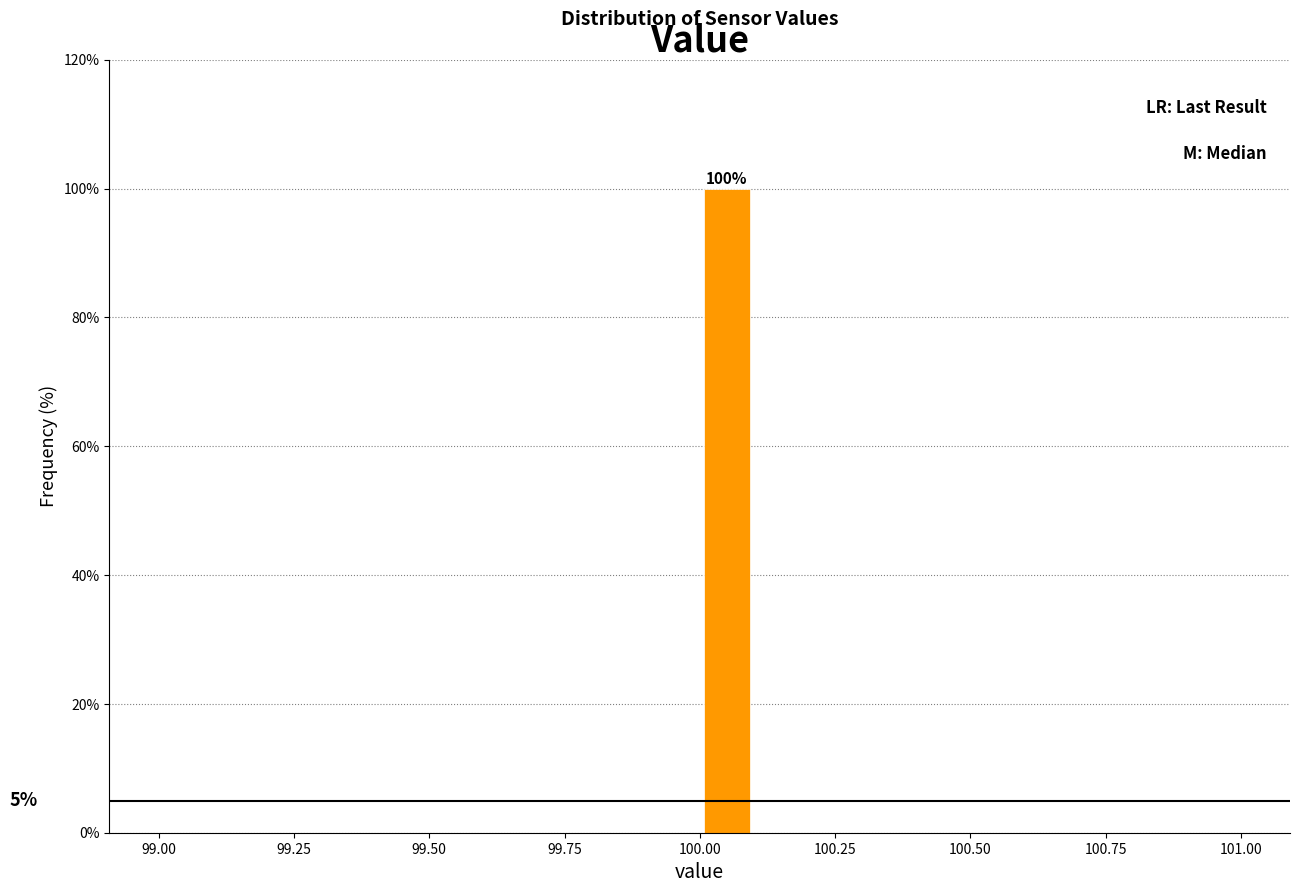

Around what value on the x-axis is the tallest bar? Give the approximate position of its centre, as read against the axis.

100.05